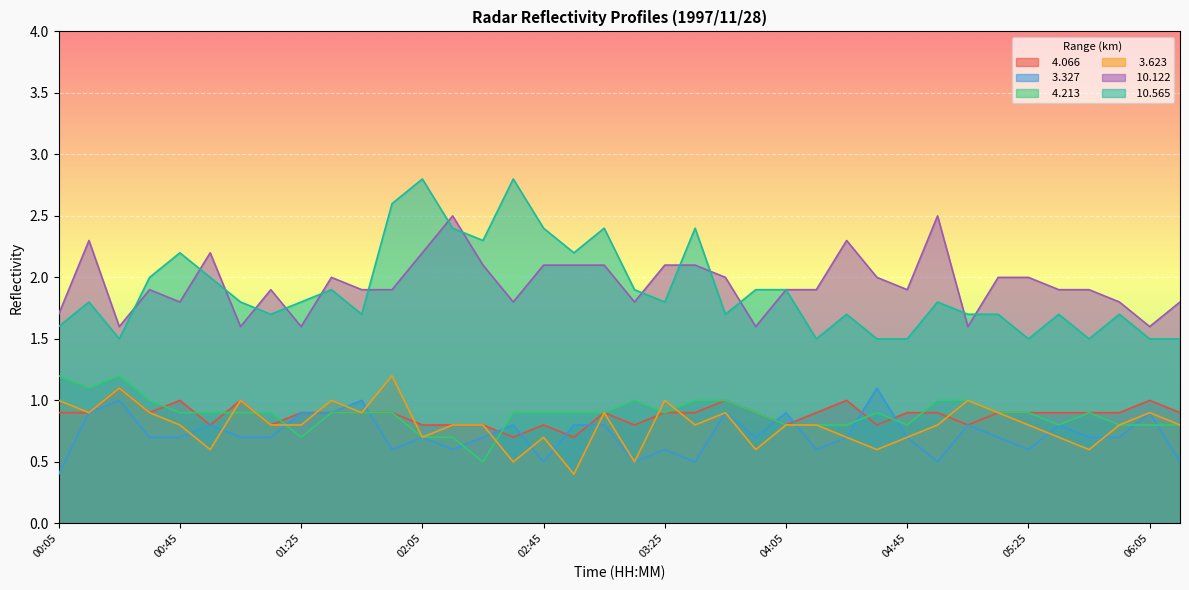

How many interior local valleys does the   4.213 series have?

6